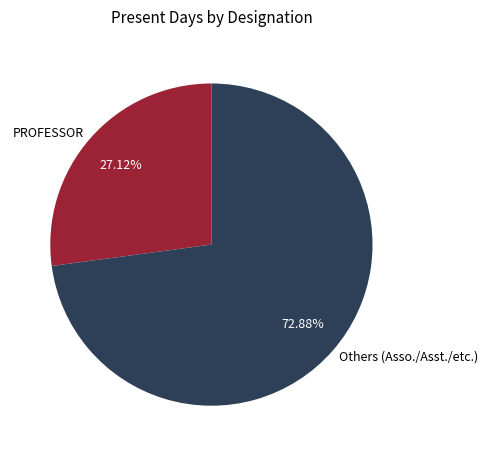

Is the sum of Others (Asso./Asst./etc.) and PROFESSOR greater than half?

Yes